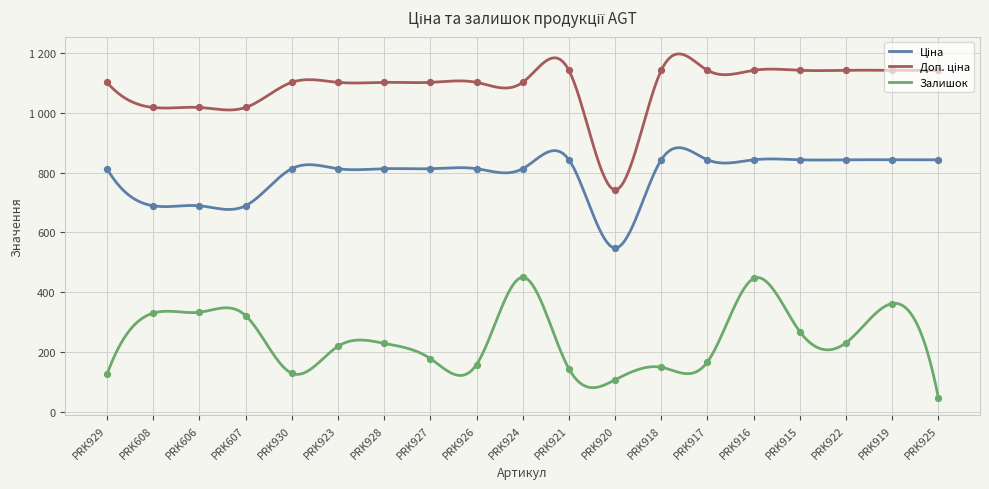

What is the total value across all series at PRK918?

2133.8